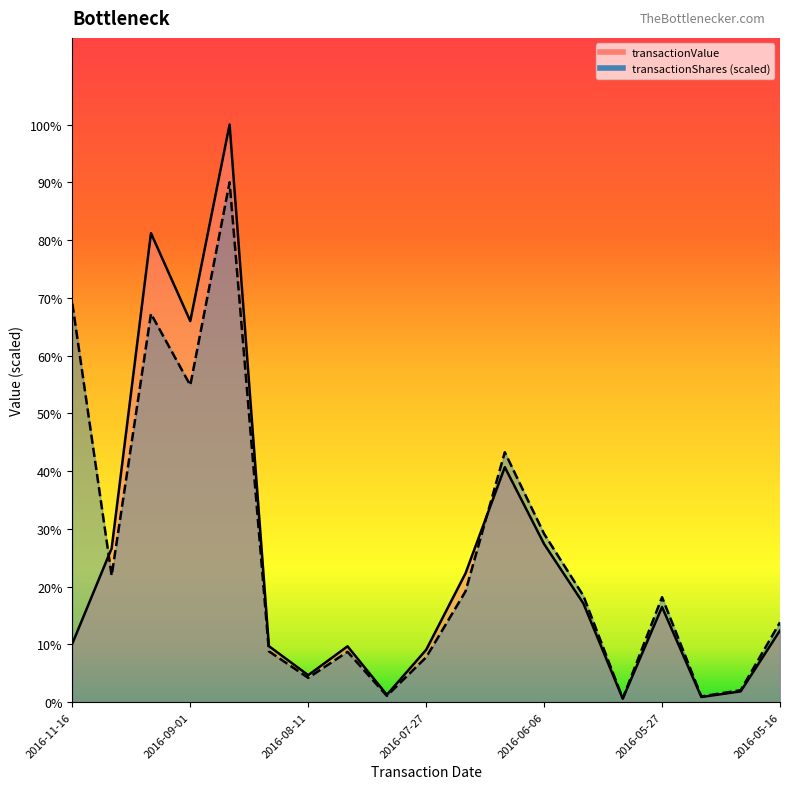

Where is the first local minimum for transactionShares?

2016-09-08